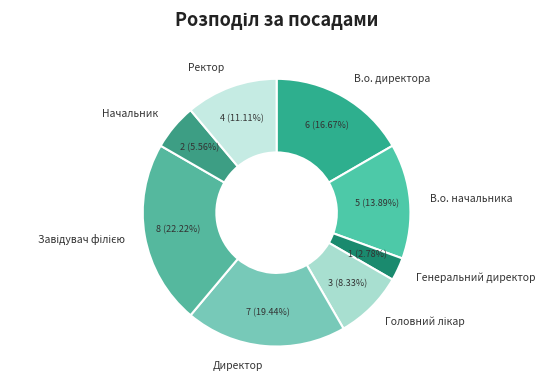

What is the ratio of the value at В.о. директора to the value at Ректор?

1.5